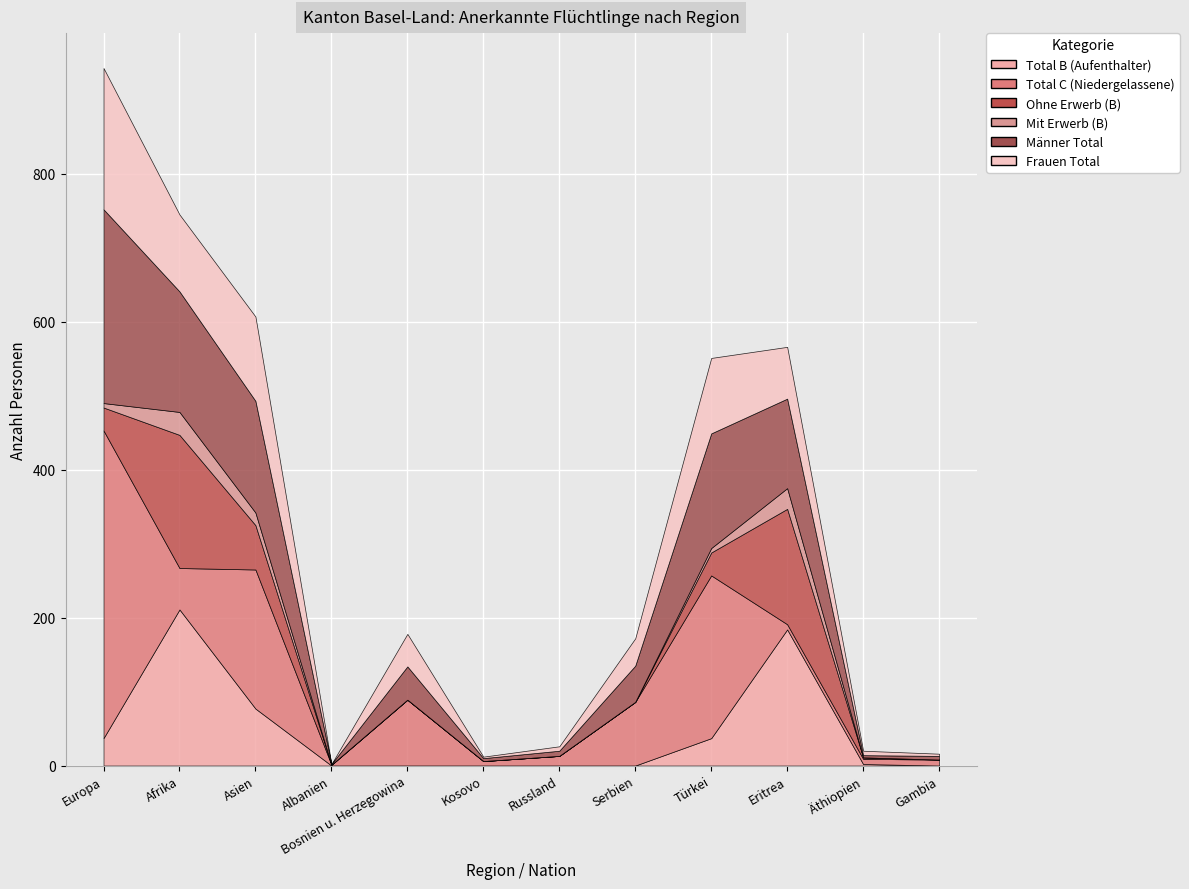

True or false: Frauen Total and Mit Erwerb (B) cross at least once.

False